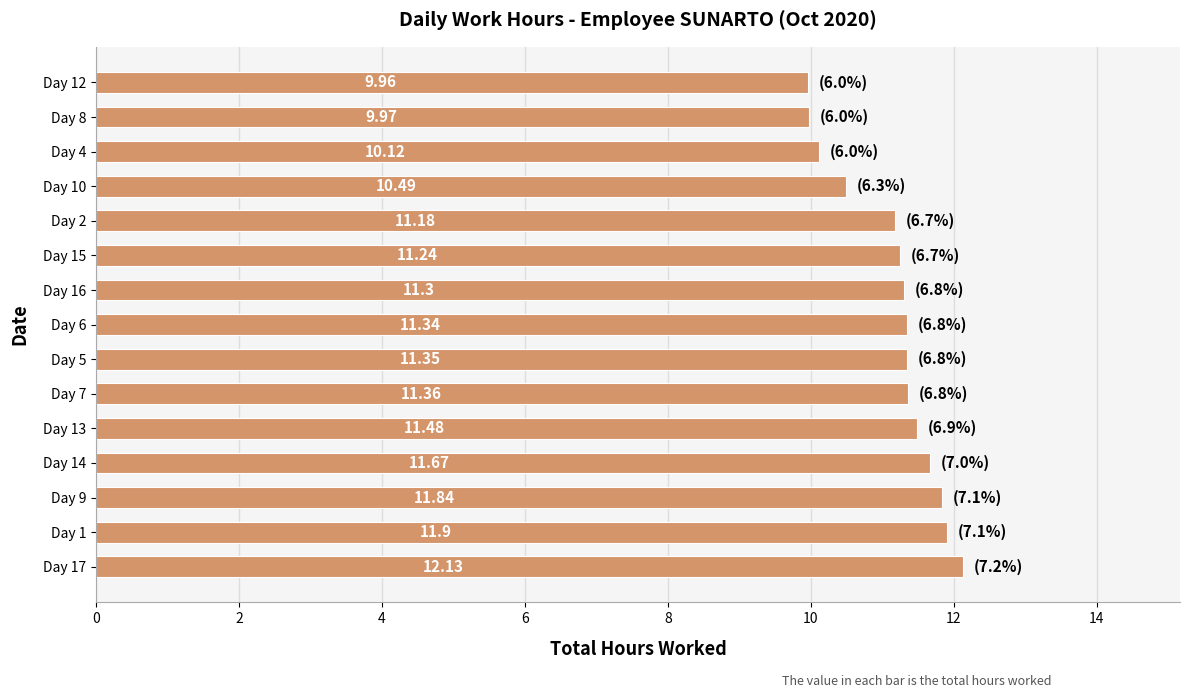

What is the smallest value displayed?

10.0